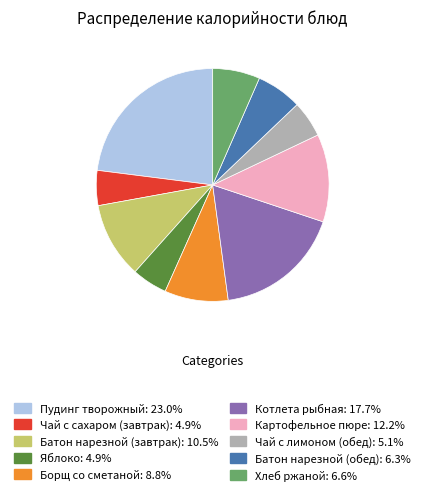

Is the sum of Яблоко and Батон нарезной (обед) greater than half?

No